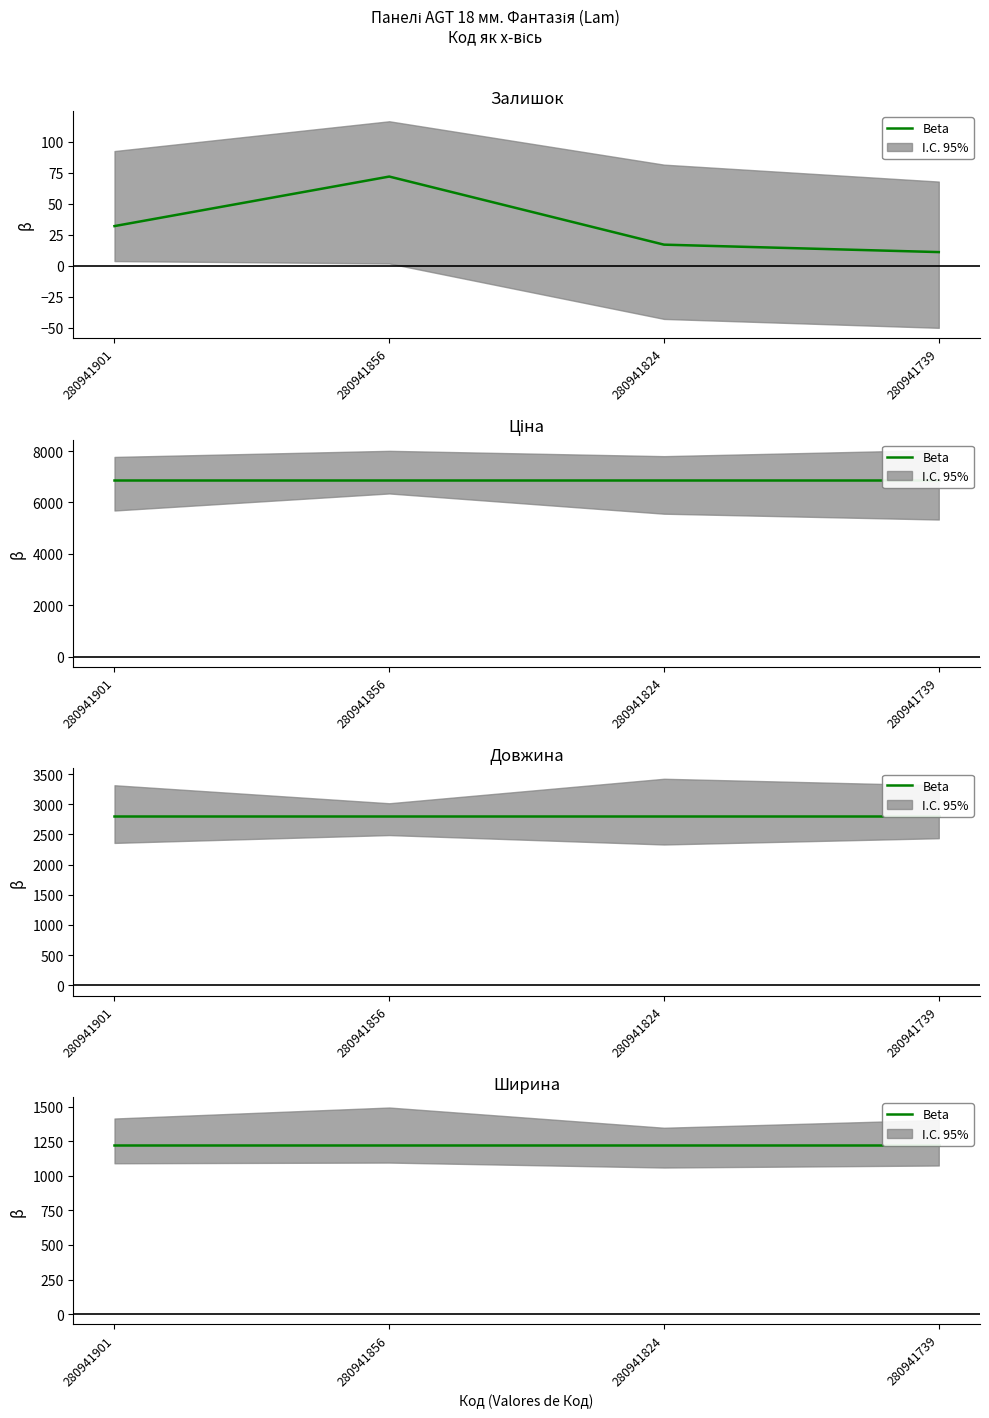

The value of Доп. ціна at 280941739 is 2052.1. True or false?

False